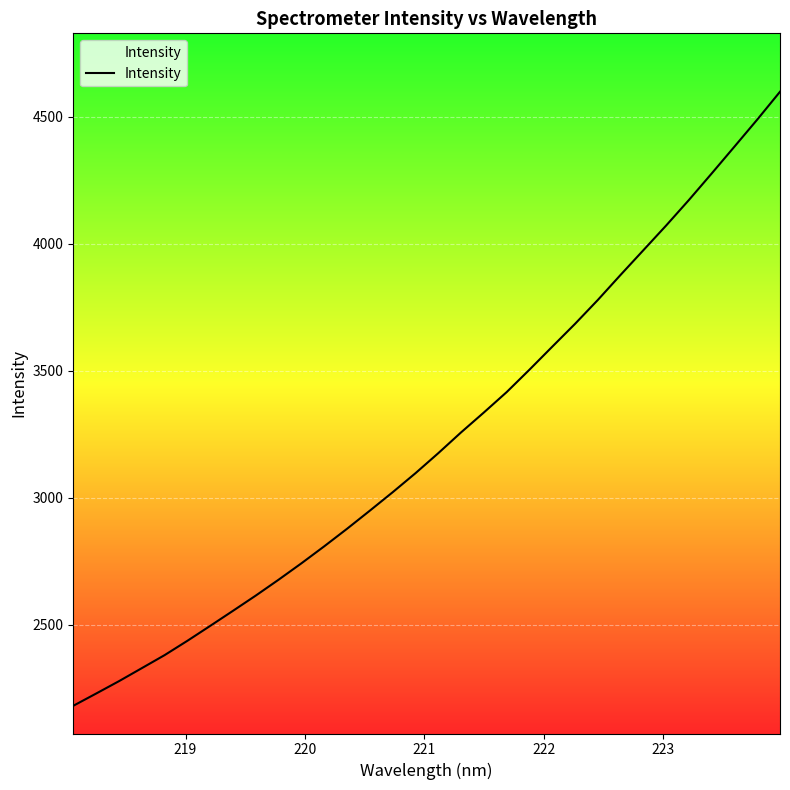

What is the maximum value shown in the chart?

4598.2